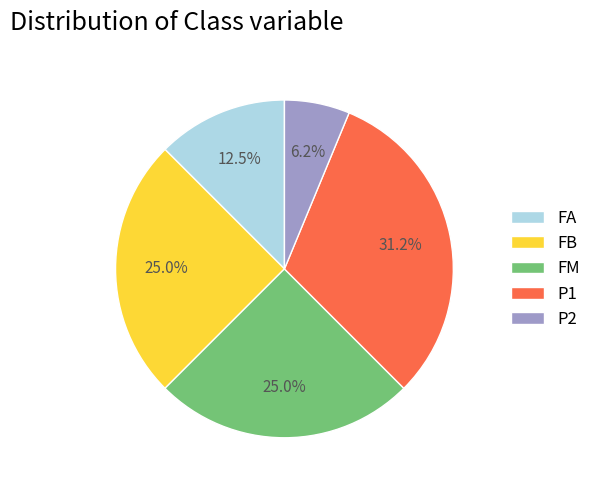

Approximately how many times larger is the value at FM compared to FA?

2.0